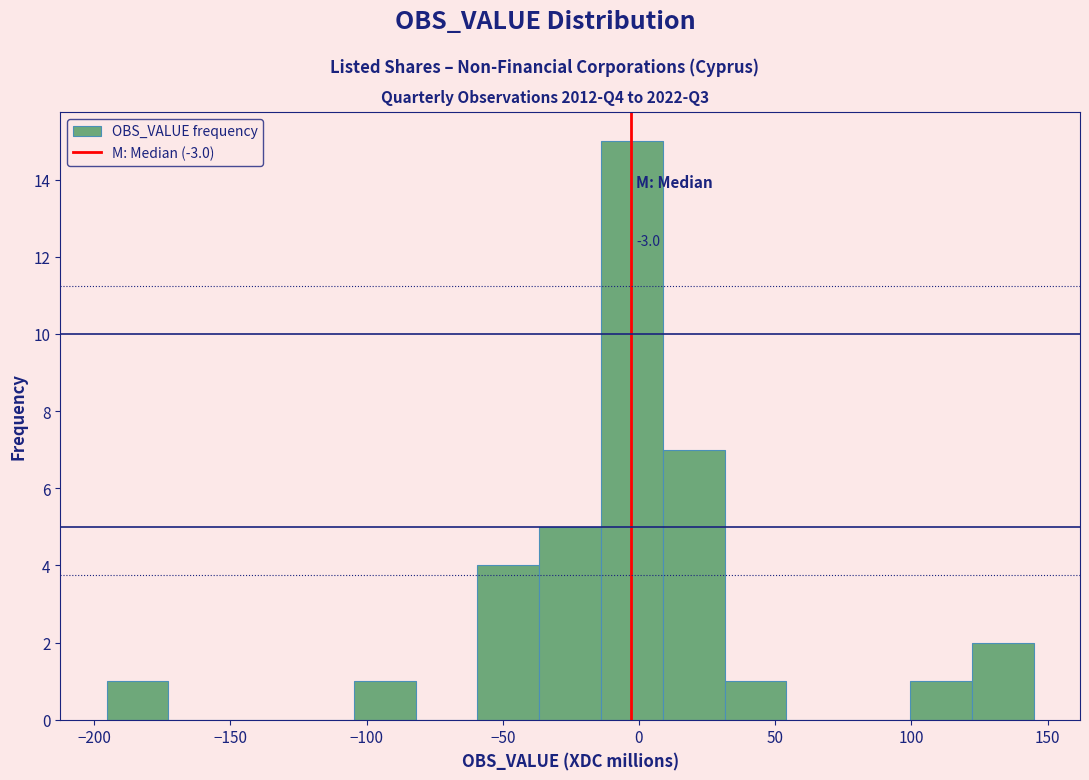

Over which range of the x-axis is the bar tallest?

-15 to 10